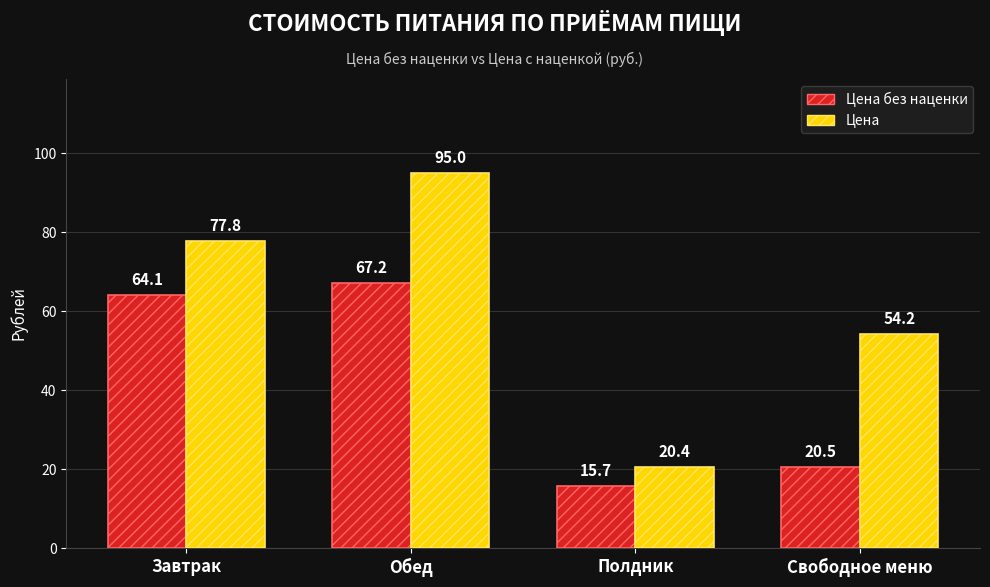

Which series has the largest range (max minus min)?

Цена